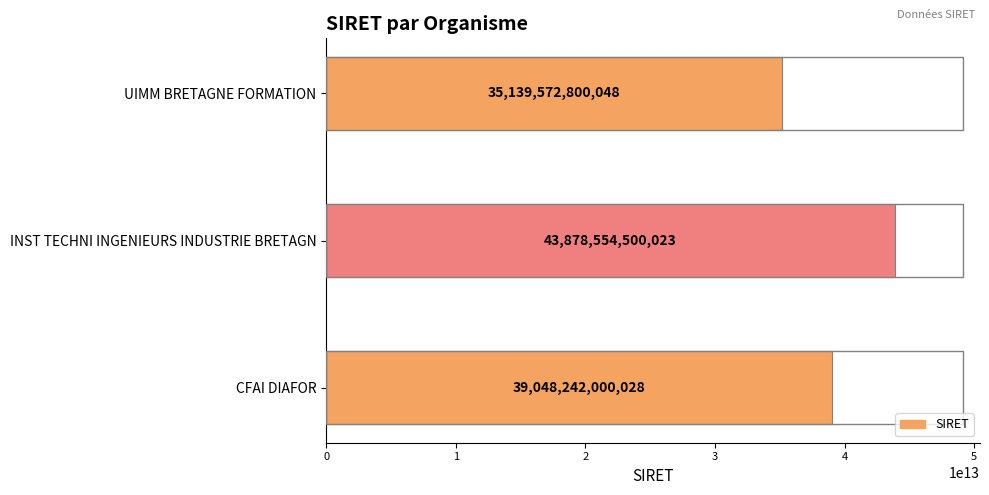

Rank the categories by value from highest to lowest.

INST TECHNI INGENIEURS INDUSTRIE BRETAGN, CFAI DIAFOR, UIMM BRETAGNE FORMATION